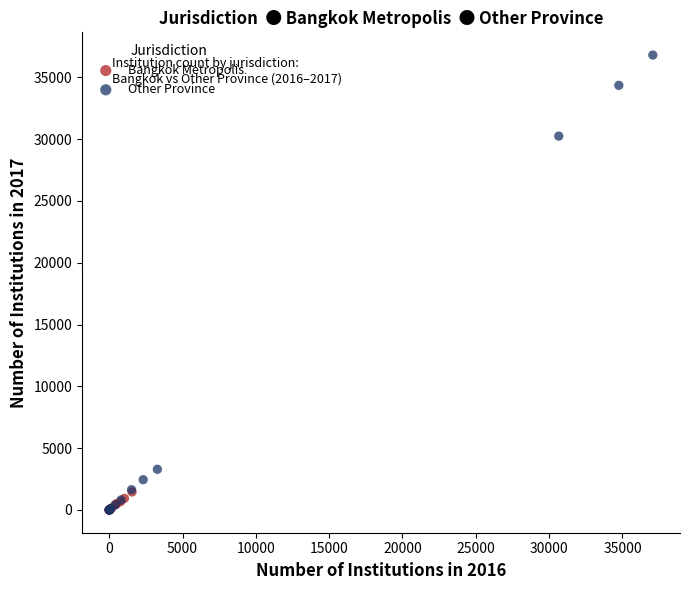

Which series contains the highest Y value?

Other Province